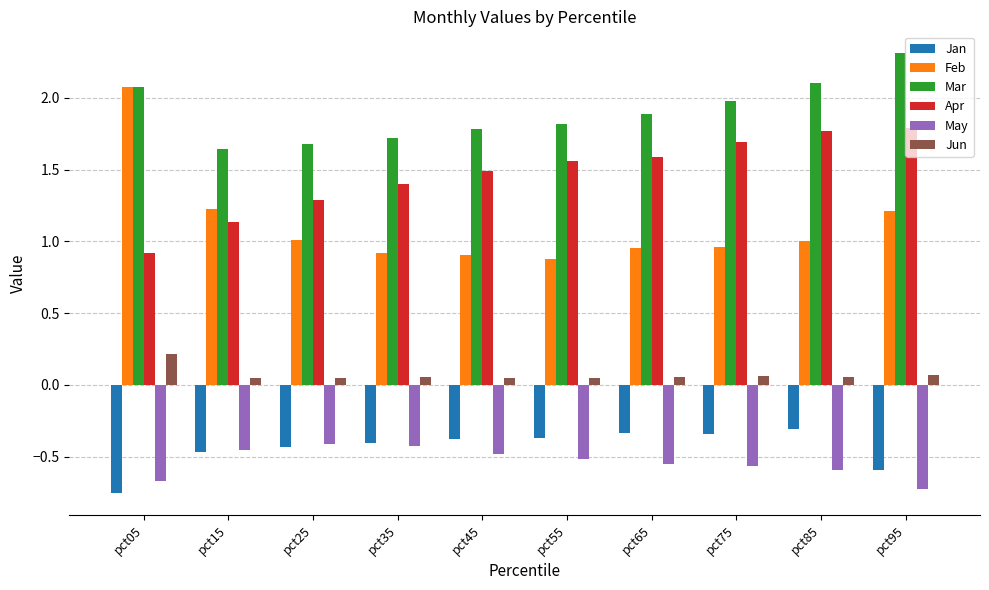

At how many categories does at least one series exceed 2?

3